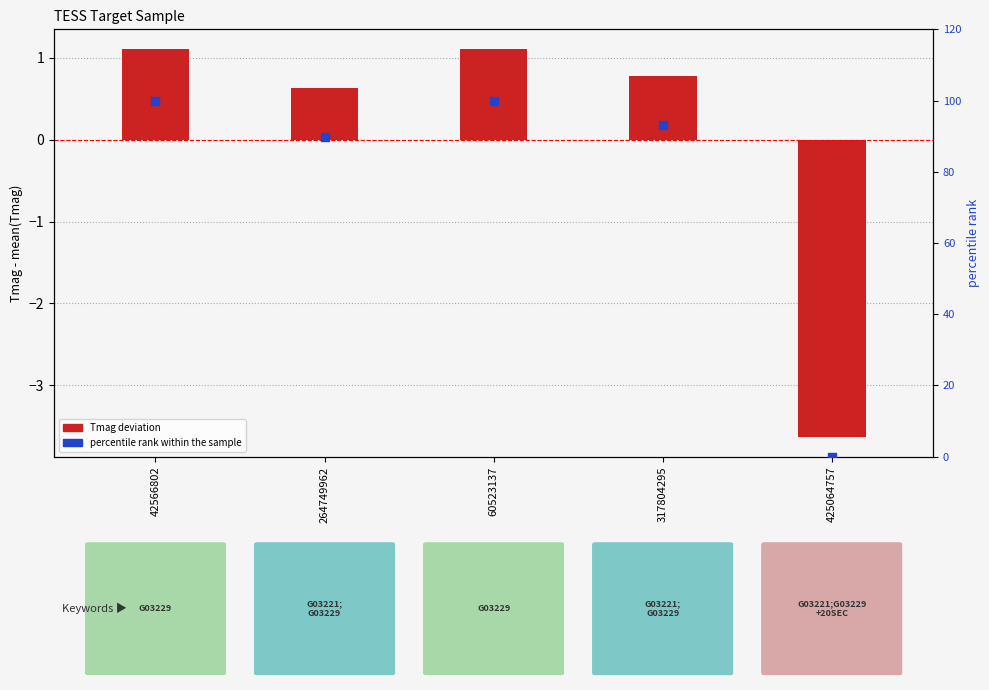

Is the value of percentile rank within the sample at 317804295 greater than the value of Tmag deviation at 317804295?

Yes